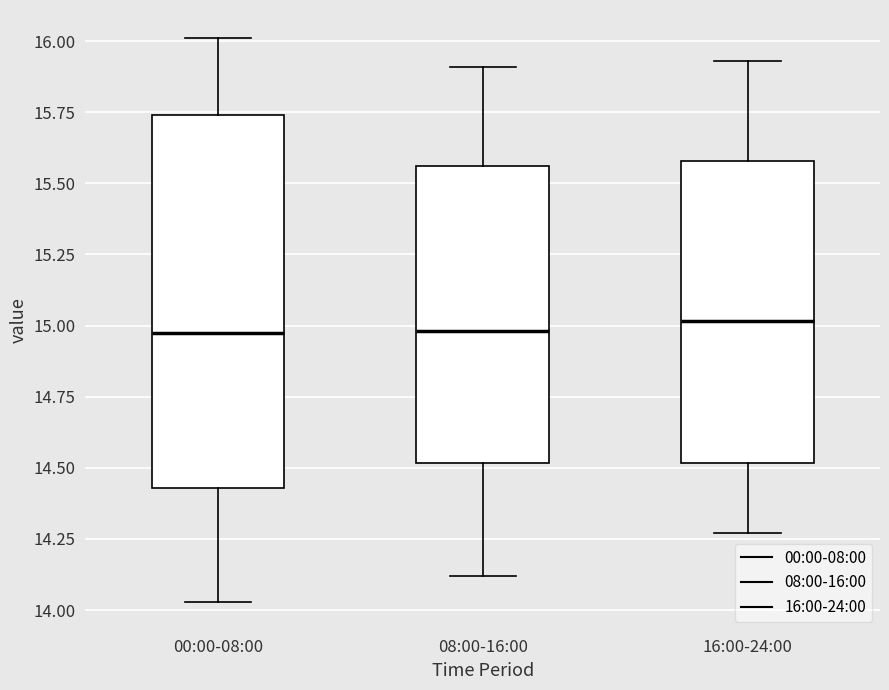

Where is the upper edge of the box for 16:00-24:00 on the y-axis? The values are not printed on the chart, so give them approximately, as read against the axis.

15.60